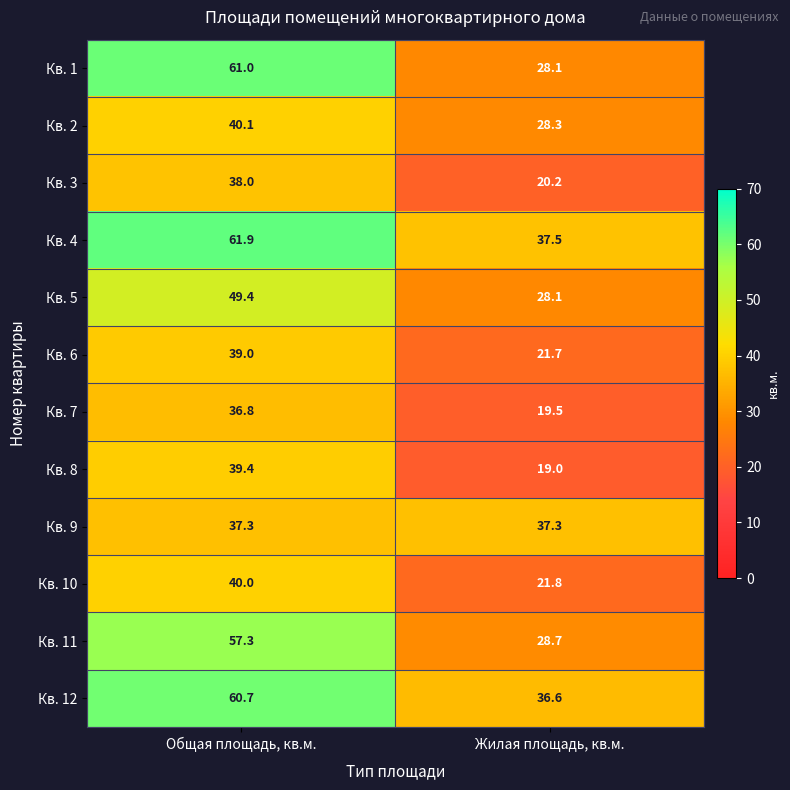

What is the difference between the highest and lowest values at Общая площадь, кв.м.?

25.1